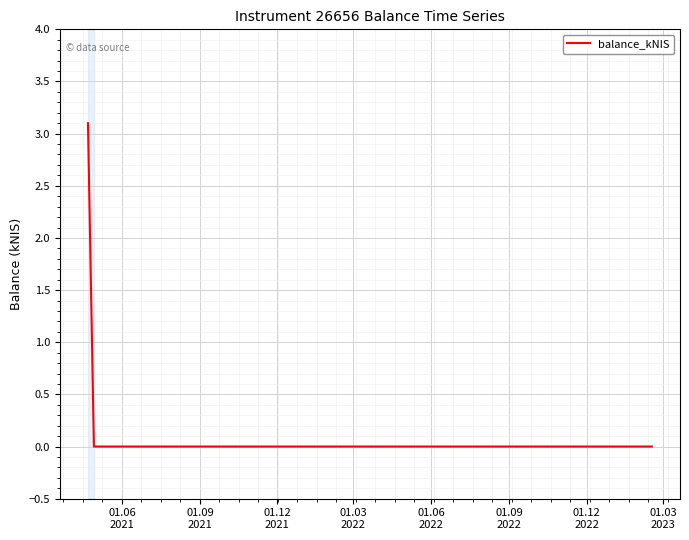

What is the greatest value displayed?

3.1